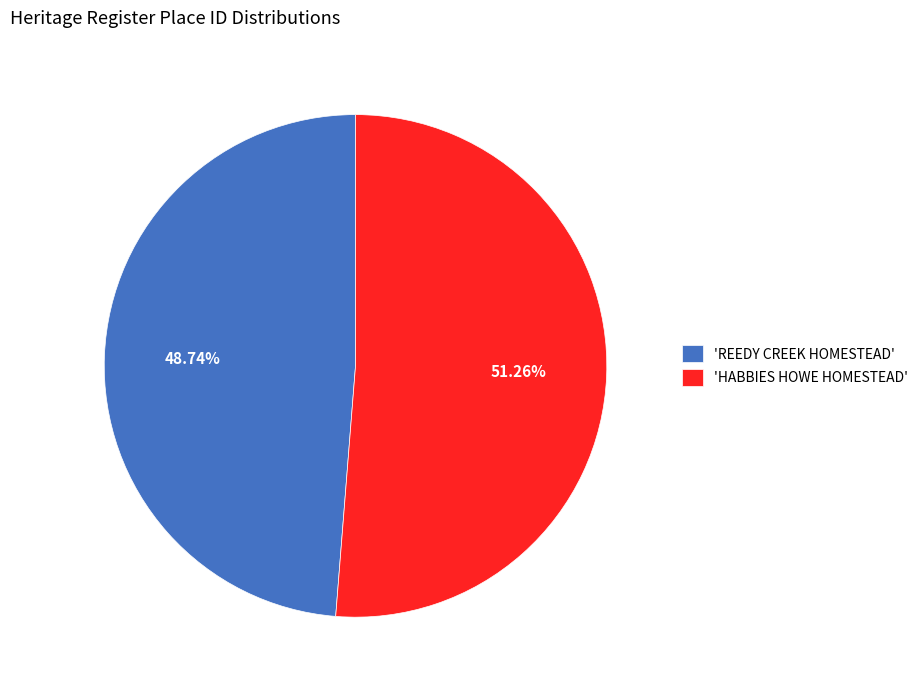

Between 'HABBIES HOWE HOMESTEAD' and 'REEDY CREEK HOMESTEAD', which is larger?

'HABBIES HOWE HOMESTEAD'